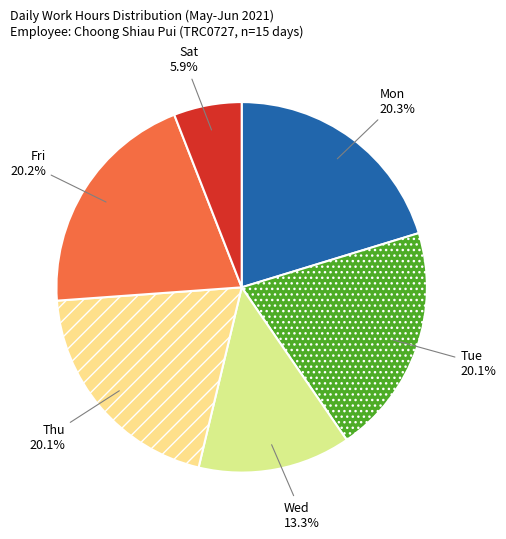

Which has a higher value, Fri or Sat?

Fri